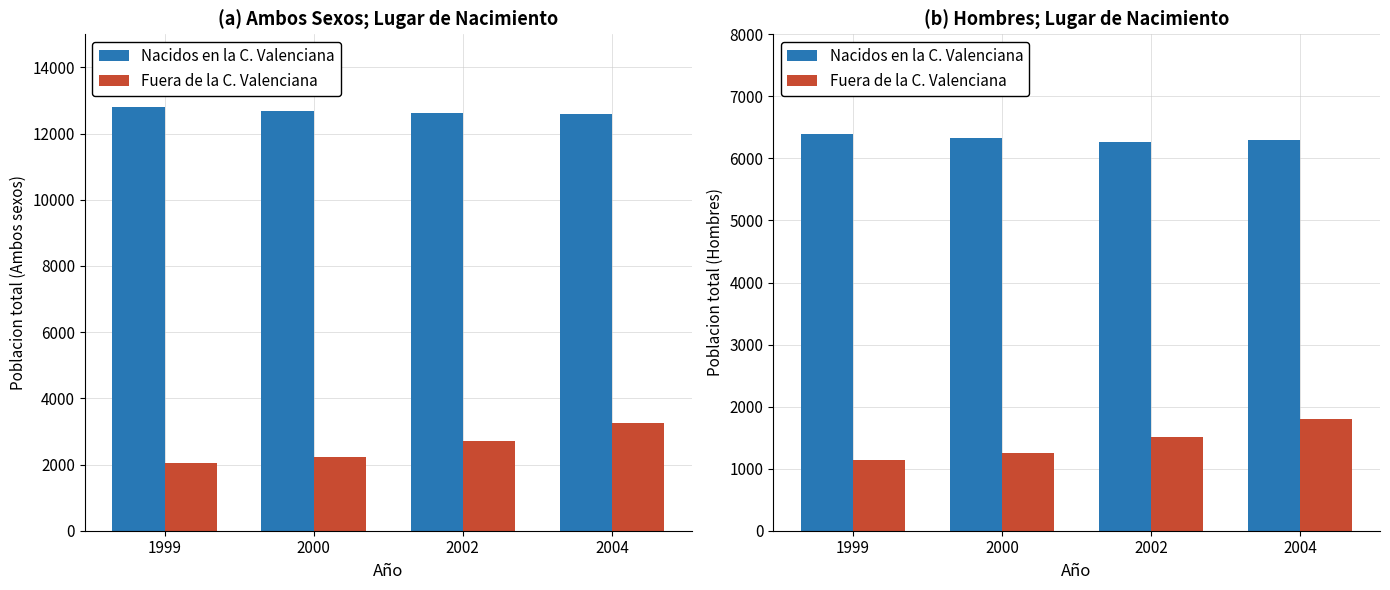

Which category has the highest value across all series?

1999